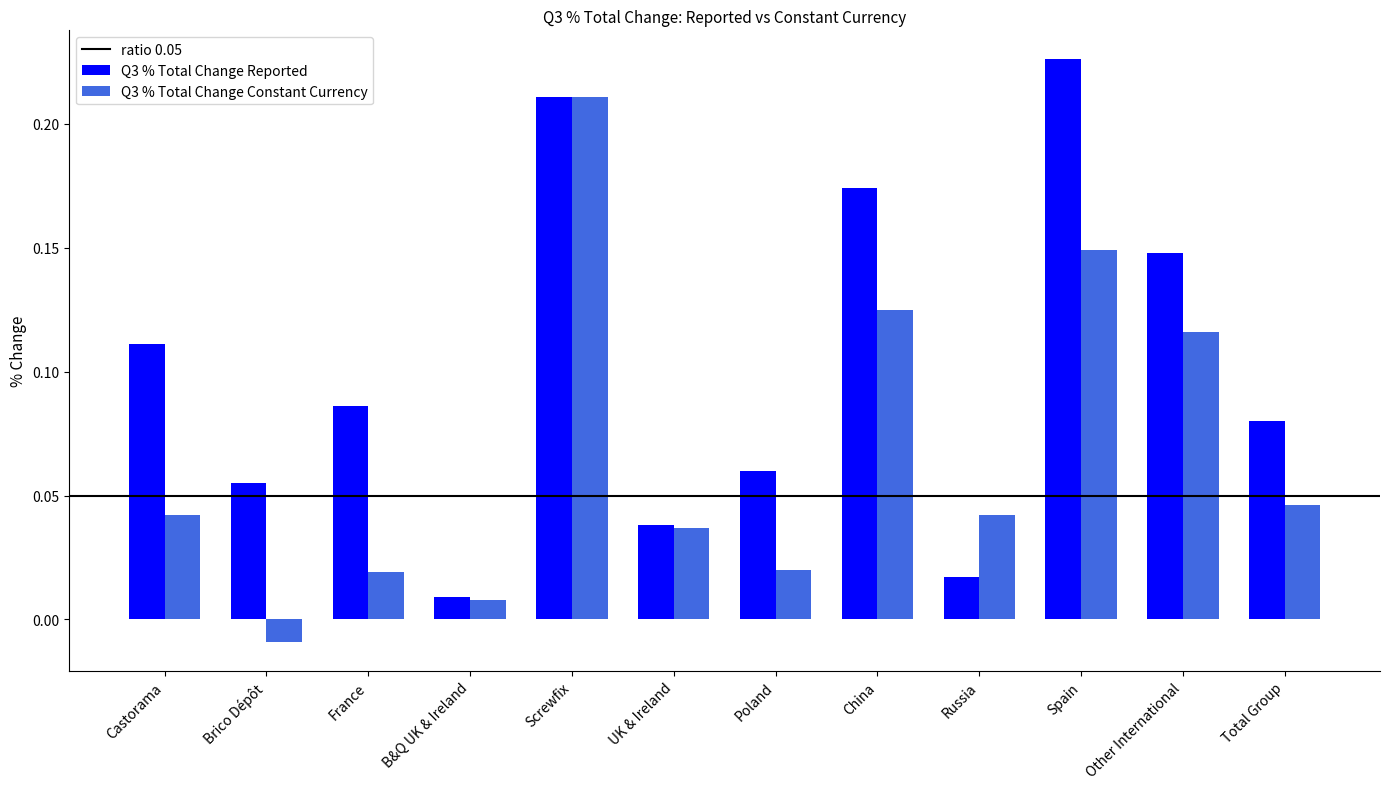

What is the total value across all series at Other International?

0.3